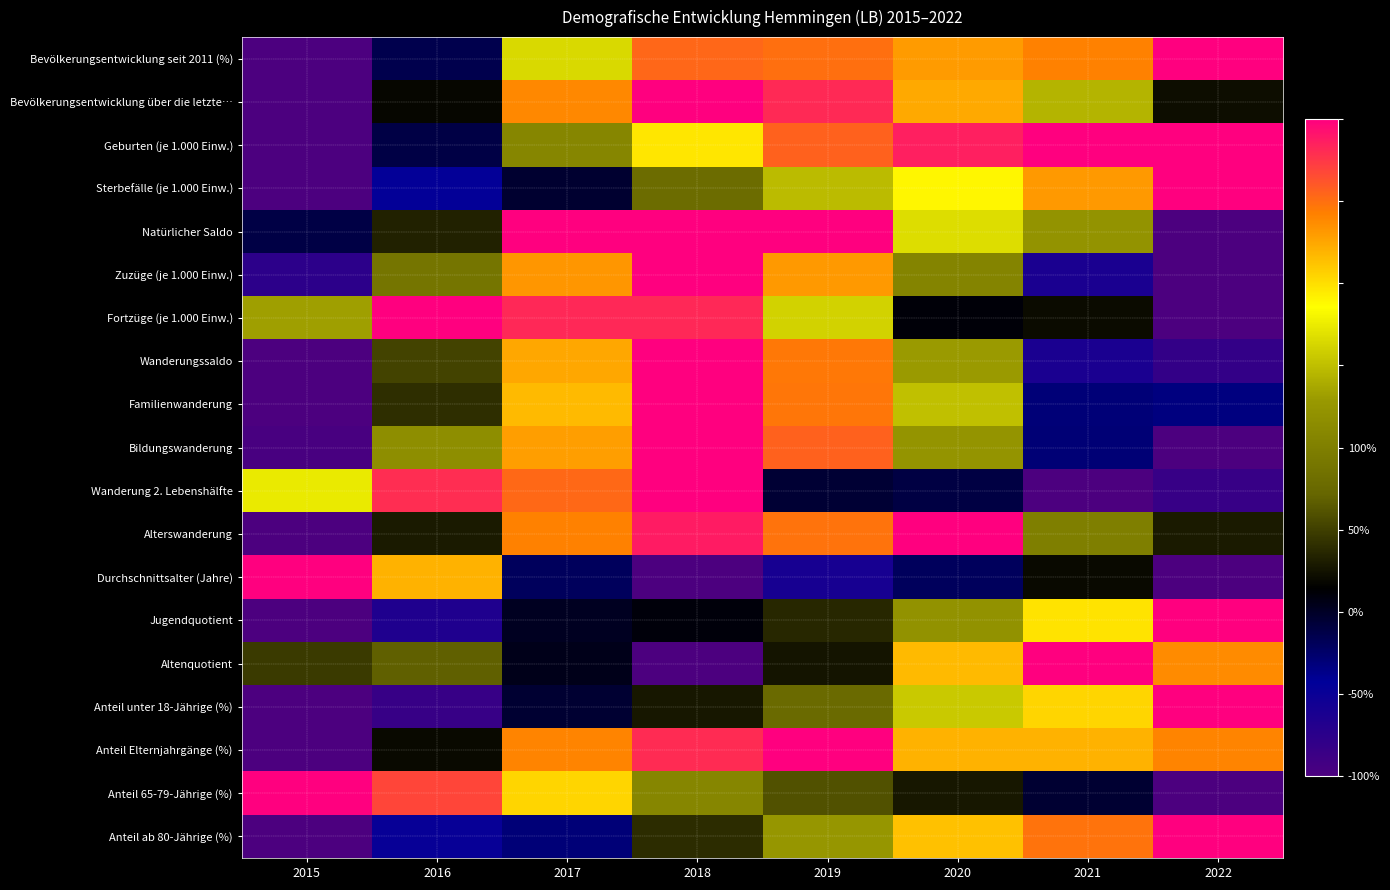

At how many categories does at least one series exceed 0?

8